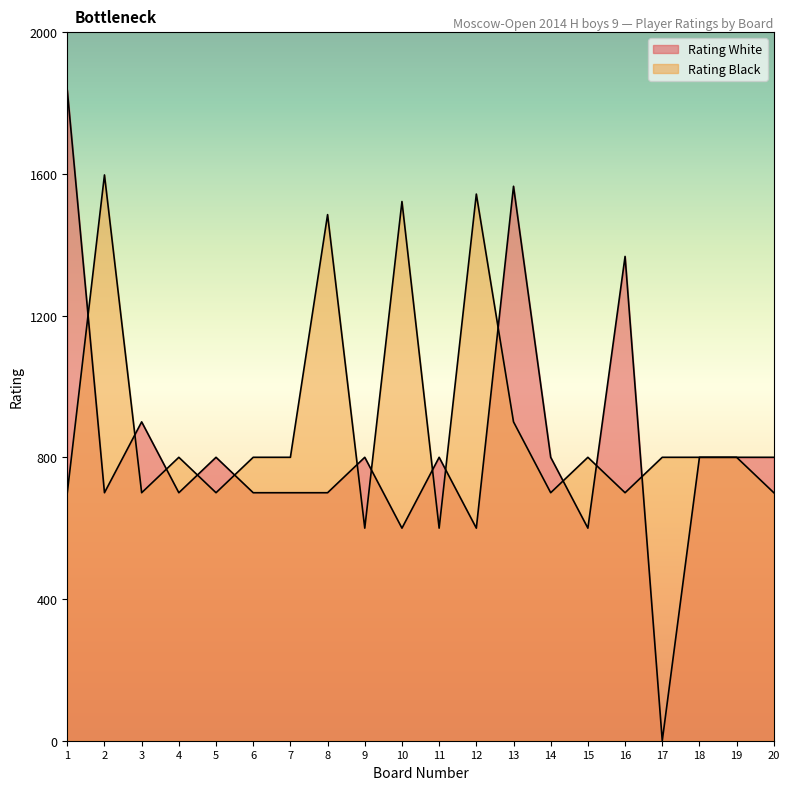

At how many categories does at least one series exceed 1143?

7